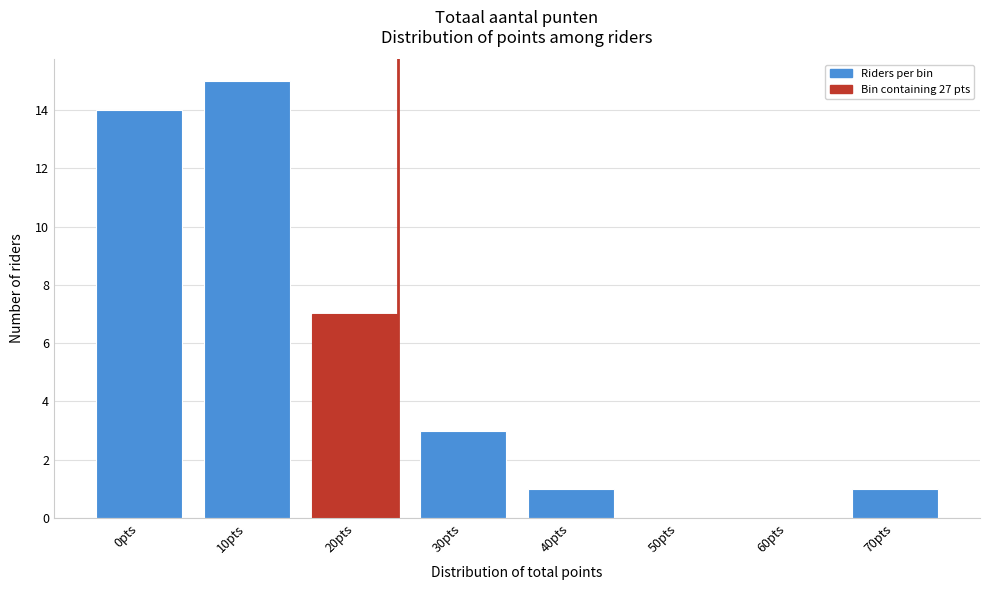

Reading left to right, what are all the values shown in this chart?

0pts=14	10pts=15	20pts=7	30pts=3	40pts=1	50pts=0	60pts=0	70pts=1